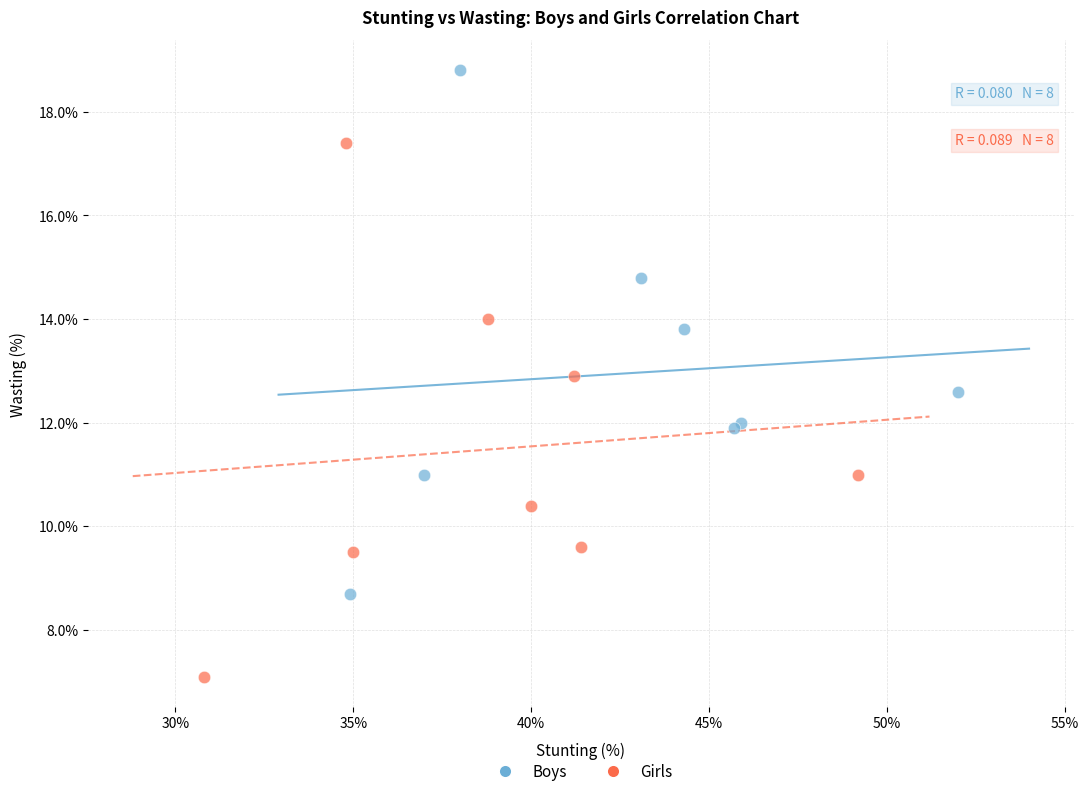

Which series has the largest Y range (max minus min)?

Girls